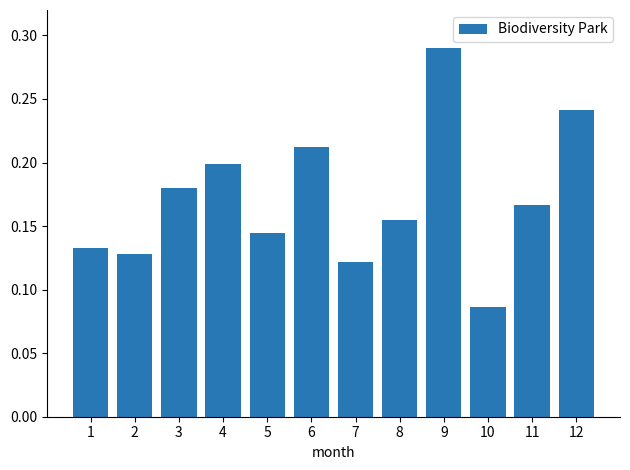

How many series are shown in this chart?

1